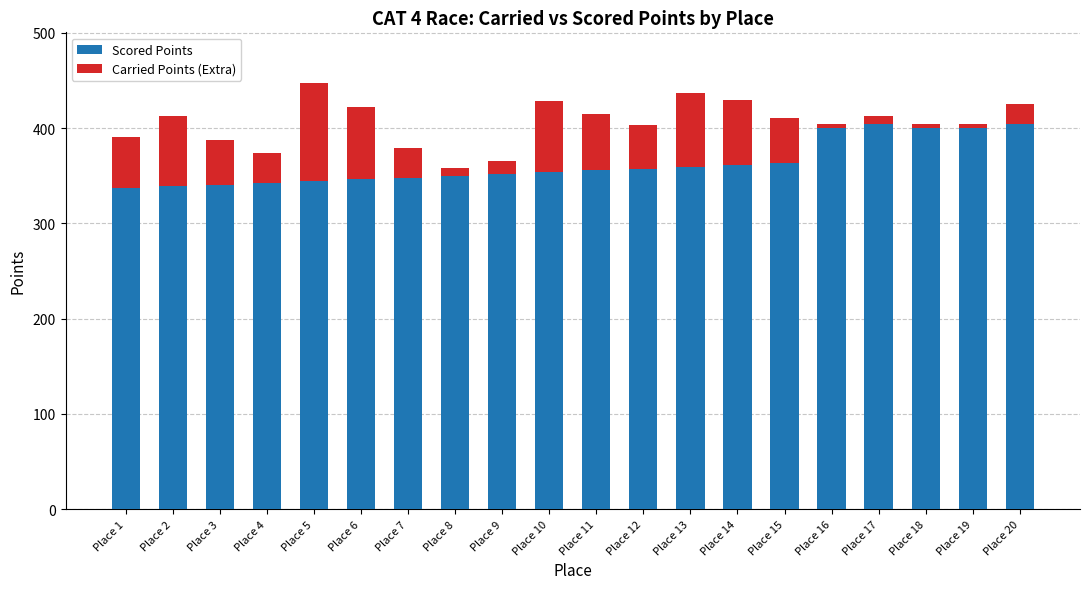

What is the value of the Scored Points bar at the 16th from the left?

404.3